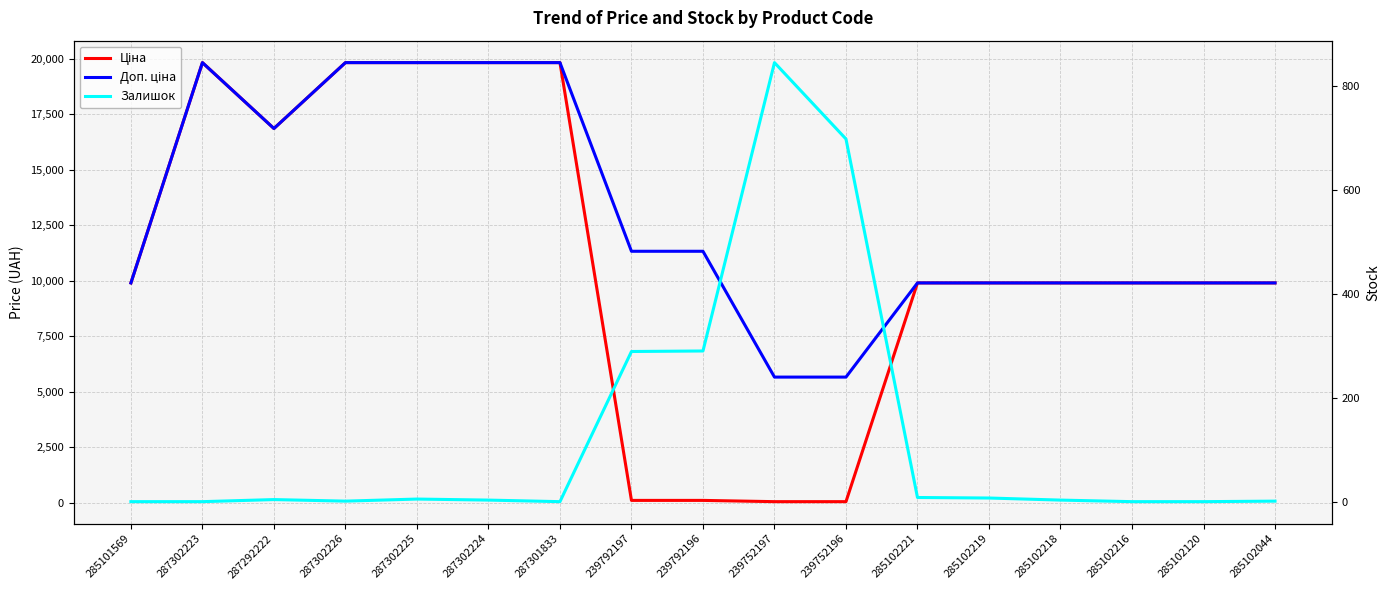

At how many categories does at least one series exceed 3882?

17